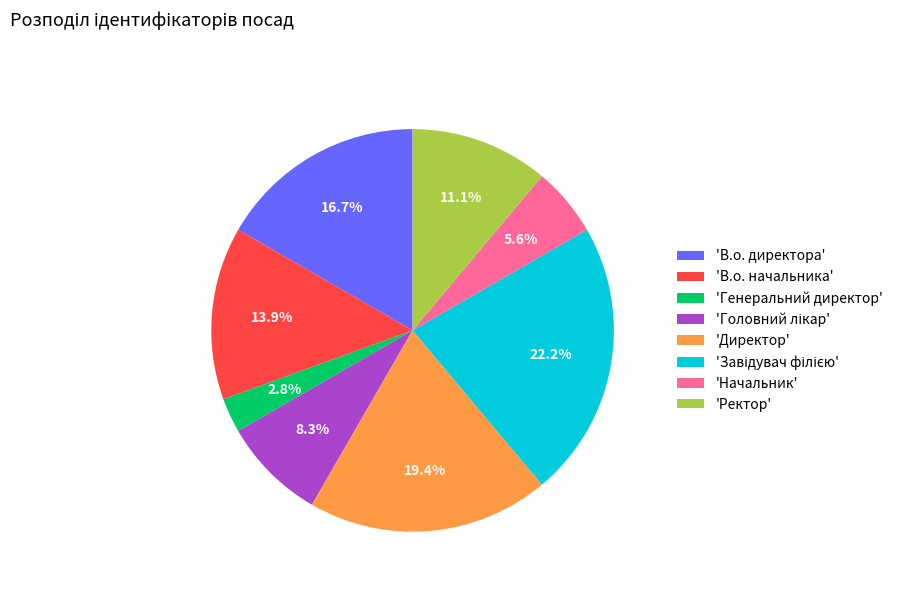

Is the sum of 'В.о. начальника' and 'Ректор' greater than half?

No